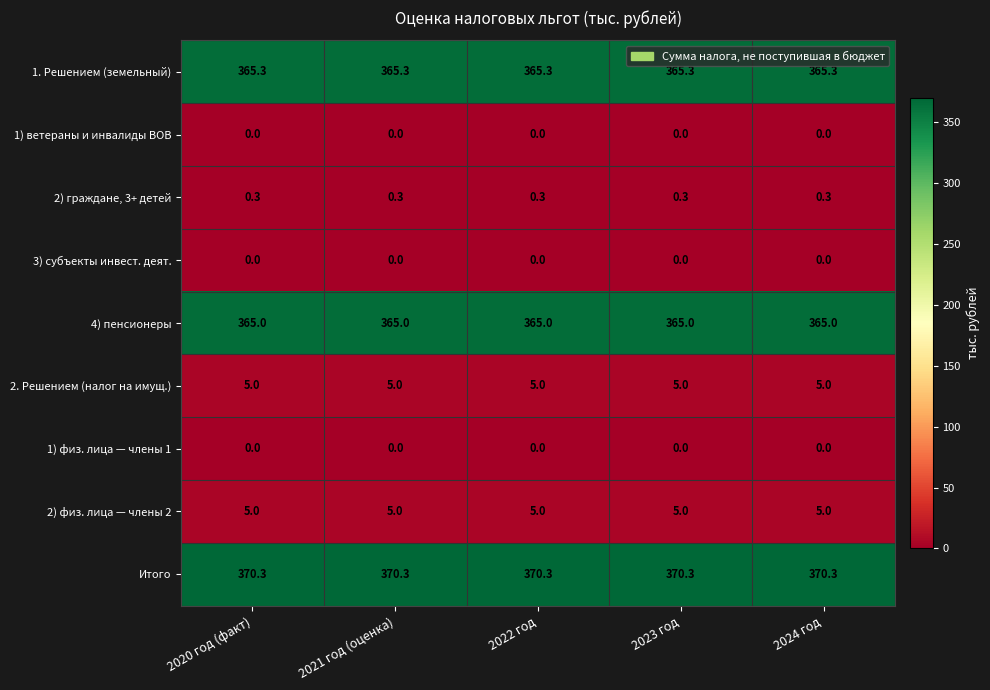

What is the approximate value of 2) физ. лица — члены 2 at 2022 год?

5.0